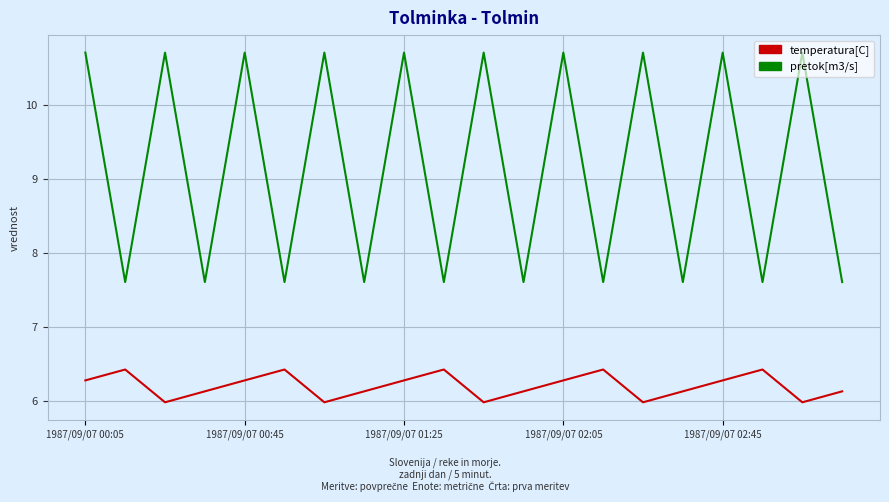

Which series has the largest total across all categories?

pretok[m3/s]